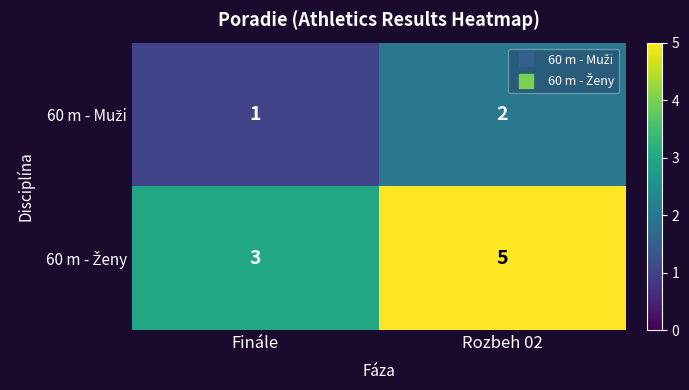

Which category has the highest value across all series?

Rozbeh 02